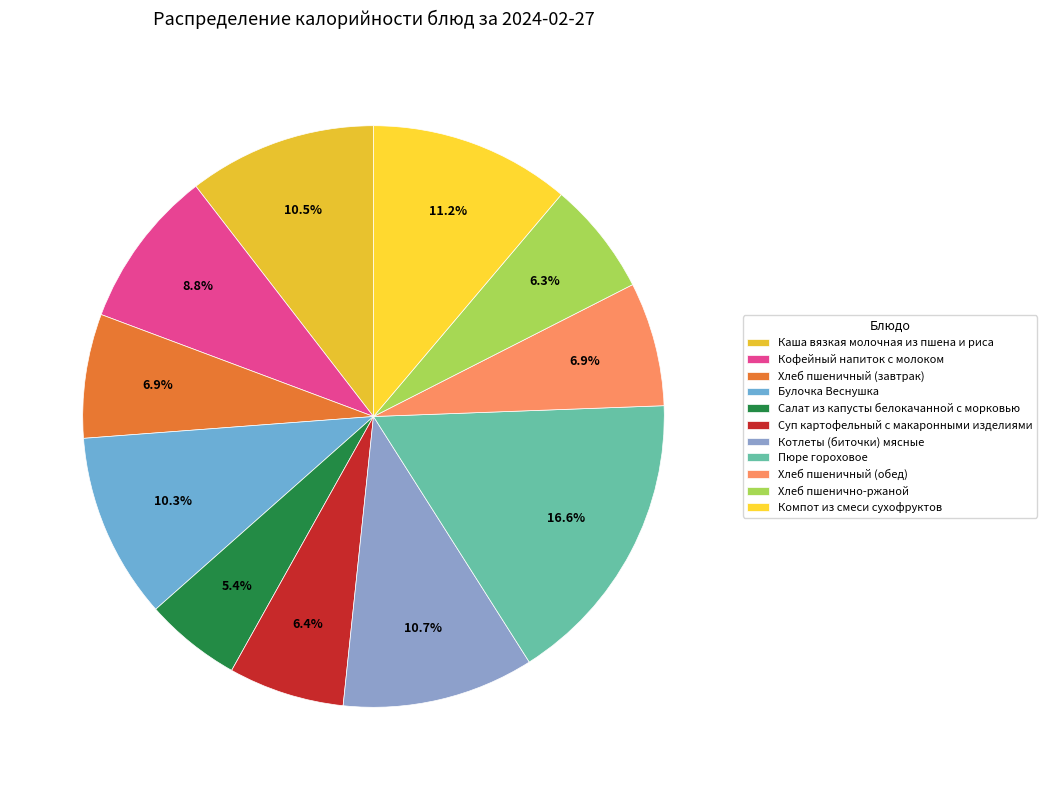

Which has a higher value, Хлеб пшеничный (обед) or Хлеб пшеничный (завтрак)?

Хлеб пшеничный (обед)